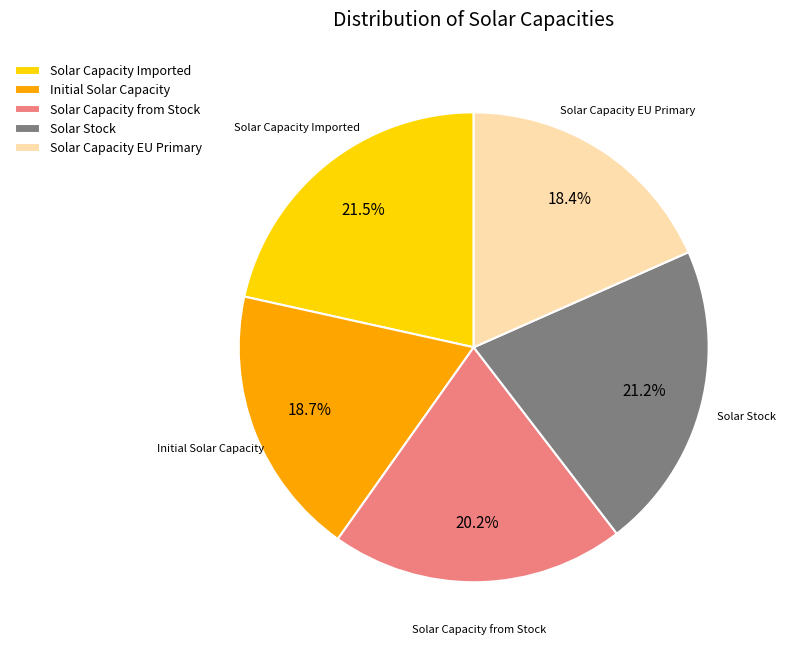

Is there a majority slice in this chart?

No